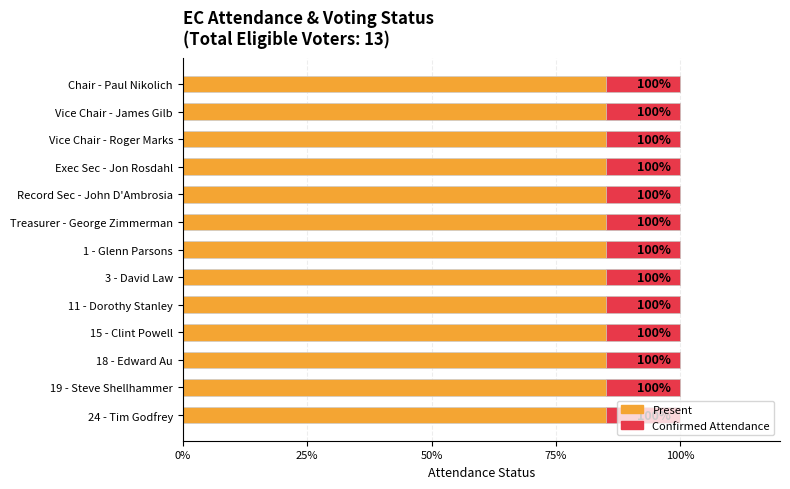

How many groups of bars are there?

13